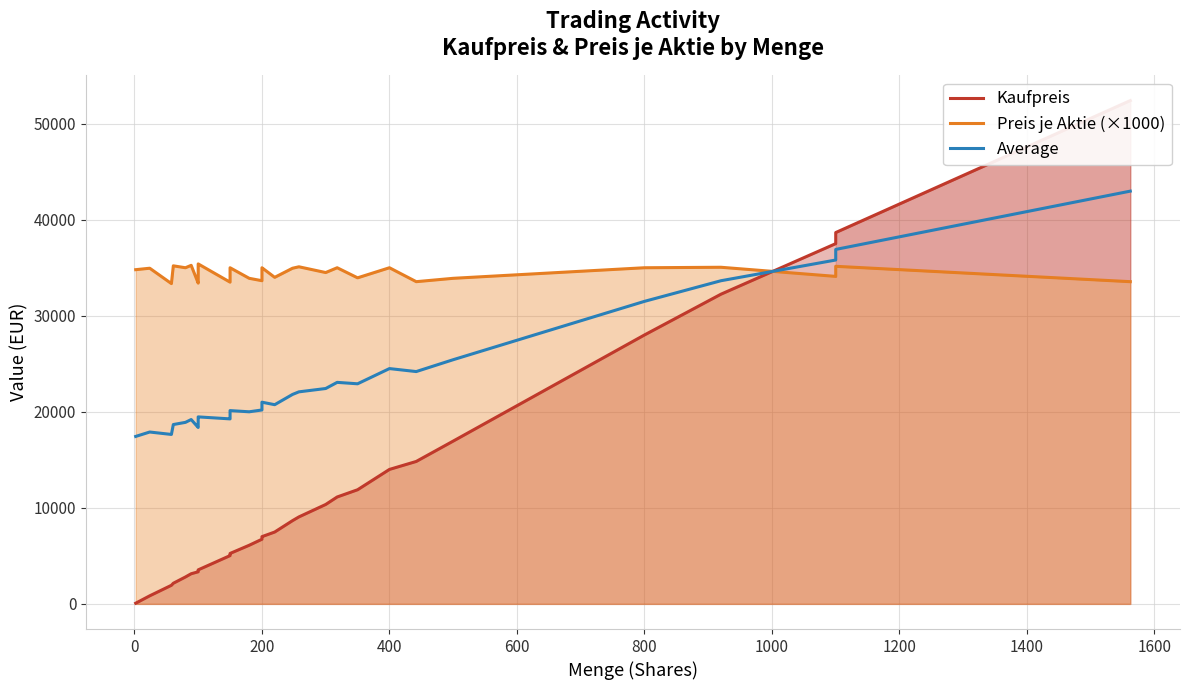

Reading left to right, transcribe all the data shown in this chart.

Kaufpreis: 69.6	838.8	1934.3	2147.2	2800.0	3137.2	3340.0	3400.0	3450.0	3465.0	3470.0	3525.0	3540.0	5025.0	5085.0	5250.0	5250.0	6102.0	6730.0	6940.0	7000.0	7000.0	7480.0	8667.6	9055.8	10350.0	11130.0	11882.5	14000.0	14829.1	16950.0	28000.0	32246.0	37510.0	38665.0	52405.1
Preis je Aktie (×1000): 34800.0	34950.0	33350.0	35200.0	35000.0	35250.0	33400.0	34000.0	34500.0	34650.0	34700.0	35250.0	35400.0	33500.0	33900.0	35000.0	35000.0	33900.0	33650.0	34700.0	35000.0	35000.0	34000.0	34950.0	35100.0	34500.0	35000.0	33950.0	35000.0	33550.0	33900.0	35000.0	35050.0	34100.0	35150.0	33550.0
Average: 17434.8	17894.4	17642.2	18673.6	18900.0	19193.6	18370.0	18700.0	18975.0	19057.5	19085.0	19387.5	19470.0	19262.5	19492.5	20125.0	20125.0	20001.0	20190.0	20820.0	21000.0	21000.0	20740.0	21808.8	22077.9	22425.0	23065.0	22916.2	24500.0	24189.5	25425.0	31500.0	33648.0	35805.0	36907.5	42977.6